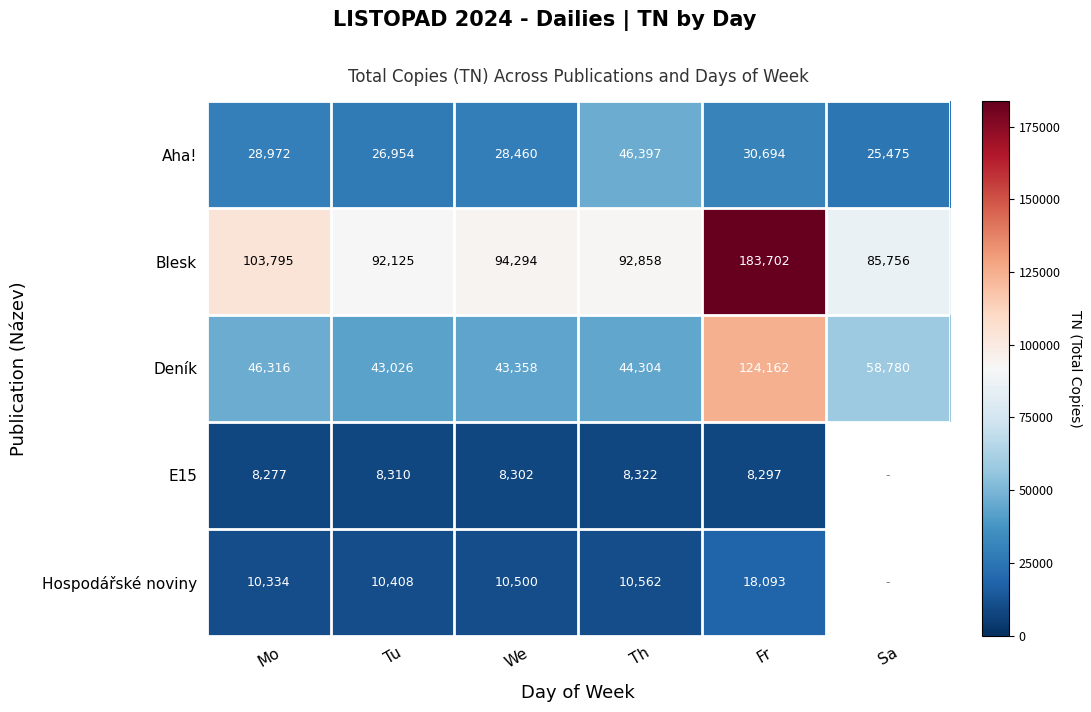

The Blesk series shows 85756 at Sa. True or false?

True